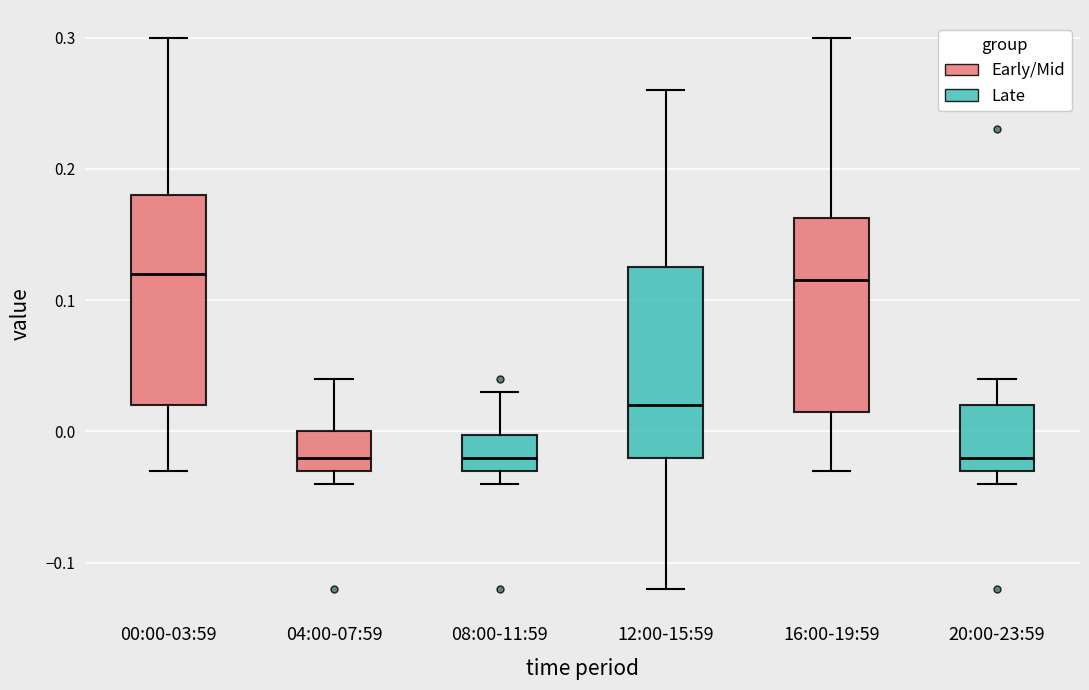

Which box is the tallest, from its lower edge to its upper edge?

00:00-03:59